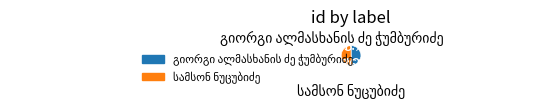

Does any single category account for the majority?

Yes